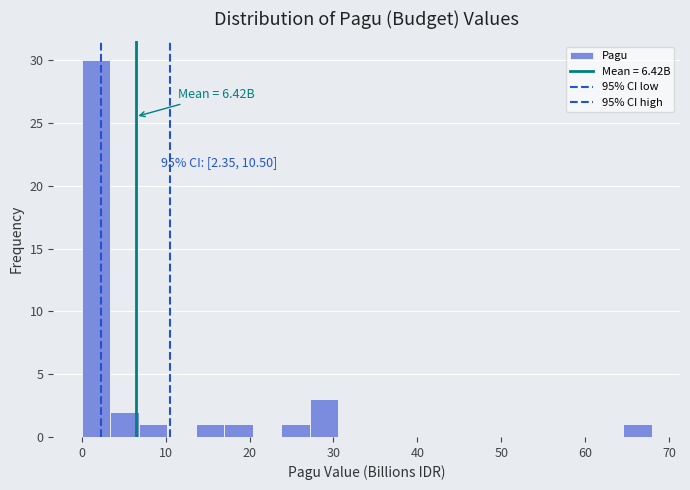

Read against the x-axis, roughly where is the centre of the tallest bar?

2